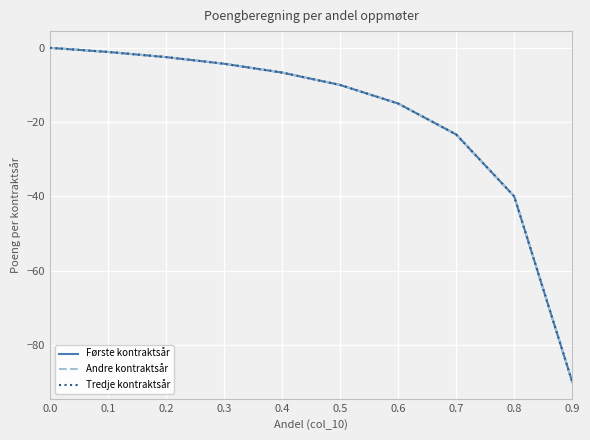

Reading left to right, what are all the values shown in this chart?

Første kontraktsår: 0.0=0.0	0.1=-1.1	0.2=-2.5	0.3=-4.3	0.4=-6.7	0.5=-10.0	0.6=-15.0	0.7=-23.3	0.8=-40.0	0.9=-90.0
Andre kontraktsår: 0.0=0.0	0.1=-1.1	0.2=-2.5	0.3=-4.3	0.4=-6.7	0.5=-10.0	0.6=-15.0	0.7=-23.3	0.8=-40.0	0.9=-90.0
Tredje kontraktsår: 0.0=0.0	0.1=-1.1	0.2=-2.5	0.3=-4.3	0.4=-6.7	0.5=-10.0	0.6=-15.0	0.7=-23.3	0.8=-40.0	0.9=-90.0